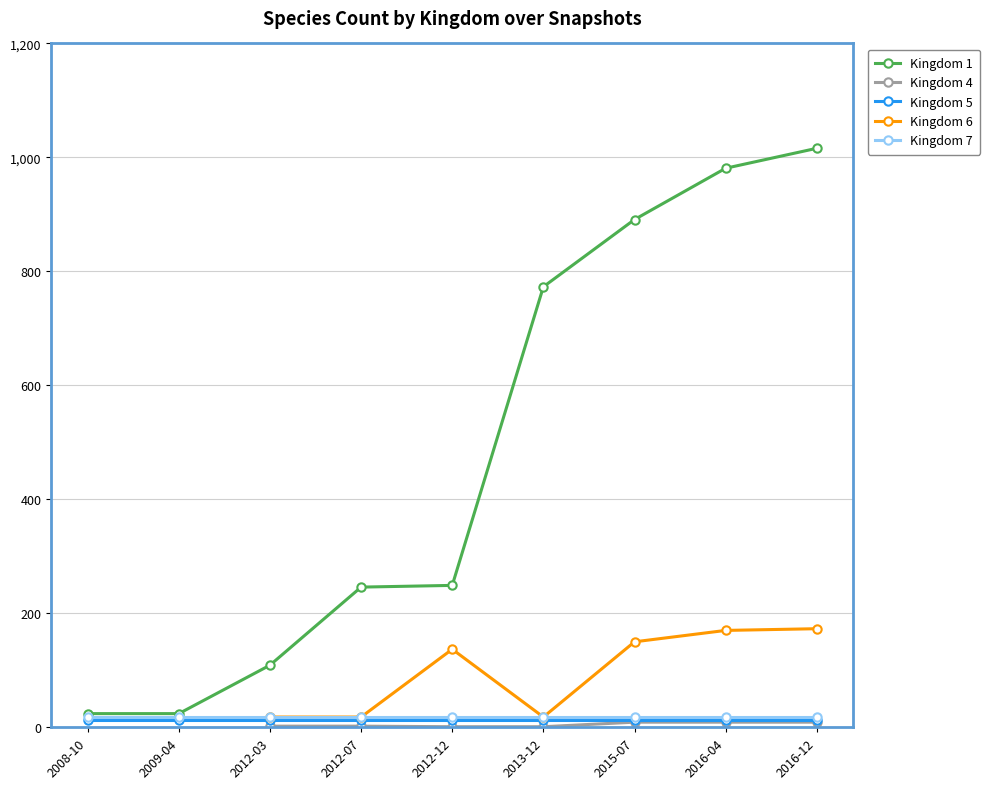

Reading left to right, list all the values displayed in this chart.

Kingdom 1: 24	24	109	246	249	773	891	981	1016
Kingdom 4: 0	0	2	2	1	1	9	9	9
Kingdom 5: 13	13	13	13	13	13	13	13	13
Kingdom 6: 0	0	18	18	137	18	150	170	173
Kingdom 7: 18	18	18	18	18	18	18	18	18